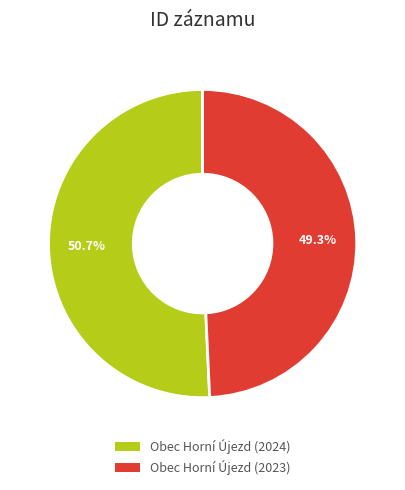

Which category accounts for the majority?

Obec Horní Újezd (2024)